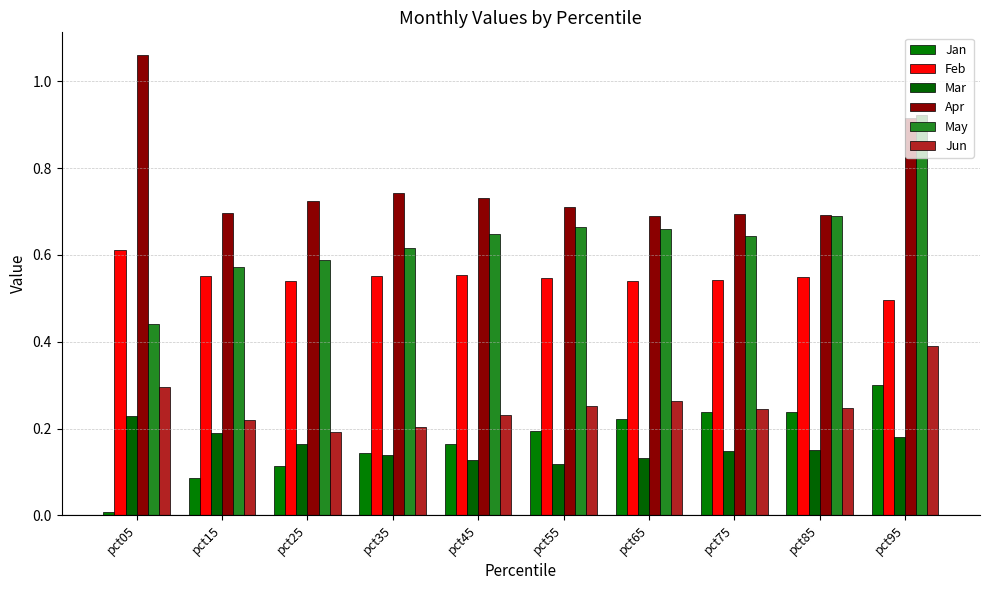

Reading left to right, transcribe all the data shown in this chart.

Jan: pct05=0.0	pct15=0.1	pct25=0.1	pct35=0.1	pct45=0.2	pct55=0.2	pct65=0.2	pct75=0.2	pct85=0.2	pct95=0.3
Feb: pct05=0.6	pct15=0.6	pct25=0.5	pct35=0.6	pct45=0.6	pct55=0.5	pct65=0.5	pct75=0.5	pct85=0.5	pct95=0.5
Mar: pct05=0.2	pct15=0.2	pct25=0.2	pct35=0.1	pct45=0.1	pct55=0.1	pct65=0.1	pct75=0.1	pct85=0.2	pct95=0.2
Apr: pct05=1.1	pct15=0.7	pct25=0.7	pct35=0.7	pct45=0.7	pct55=0.7	pct65=0.7	pct75=0.7	pct85=0.7	pct95=0.9
May: pct05=0.4	pct15=0.6	pct25=0.6	pct35=0.6	pct45=0.6	pct55=0.7	pct65=0.7	pct75=0.6	pct85=0.7	pct95=0.9
Jun: pct05=0.3	pct15=0.2	pct25=0.2	pct35=0.2	pct45=0.2	pct55=0.3	pct65=0.3	pct75=0.2	pct85=0.2	pct95=0.4